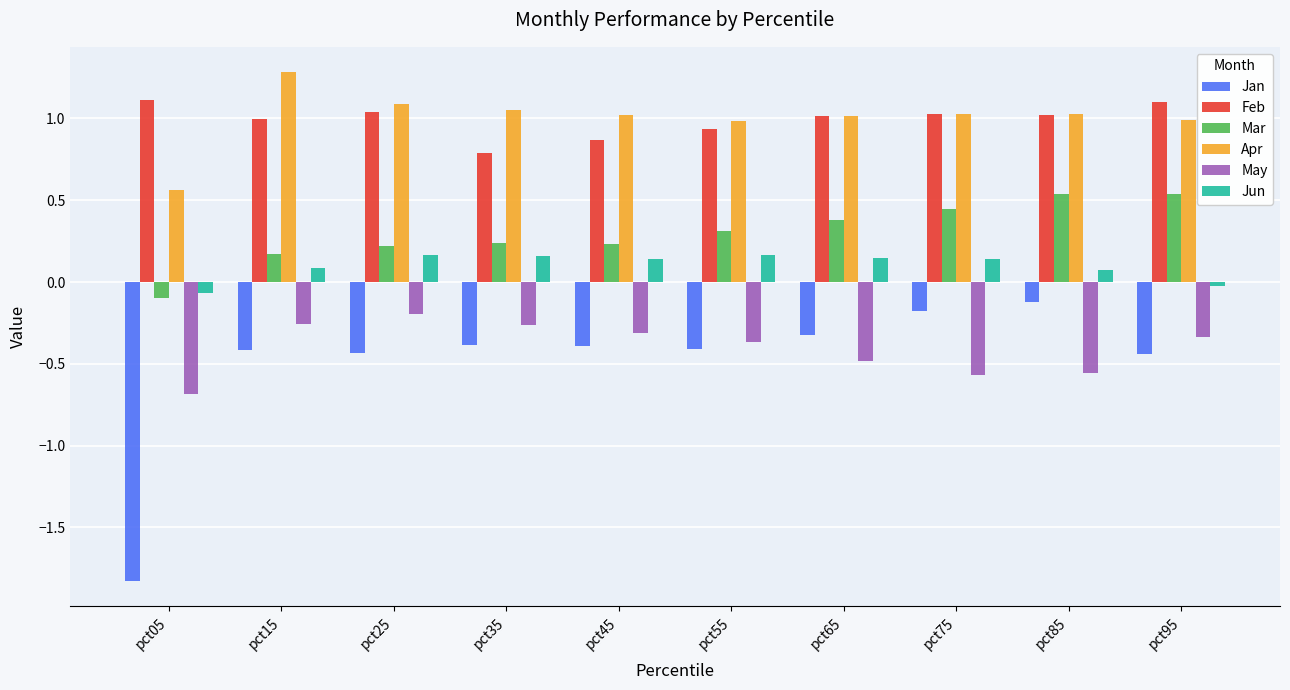

True or false: May has a value of -0.7 at pct05.

True